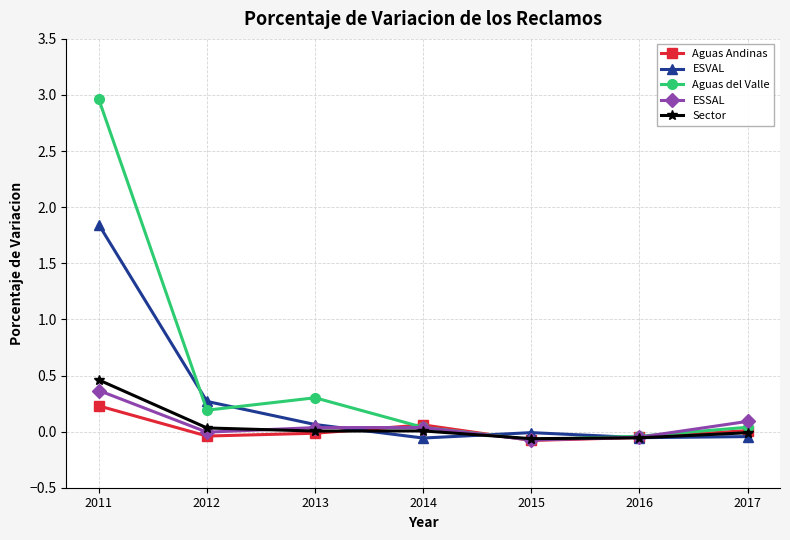

Read the ESSAL value at 2011.

0.4